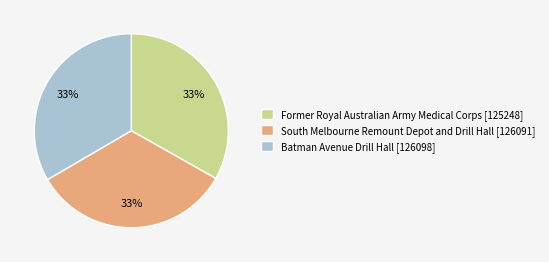

Is it true that Batman Avenue Drill Hall is 33% of the pie?

True